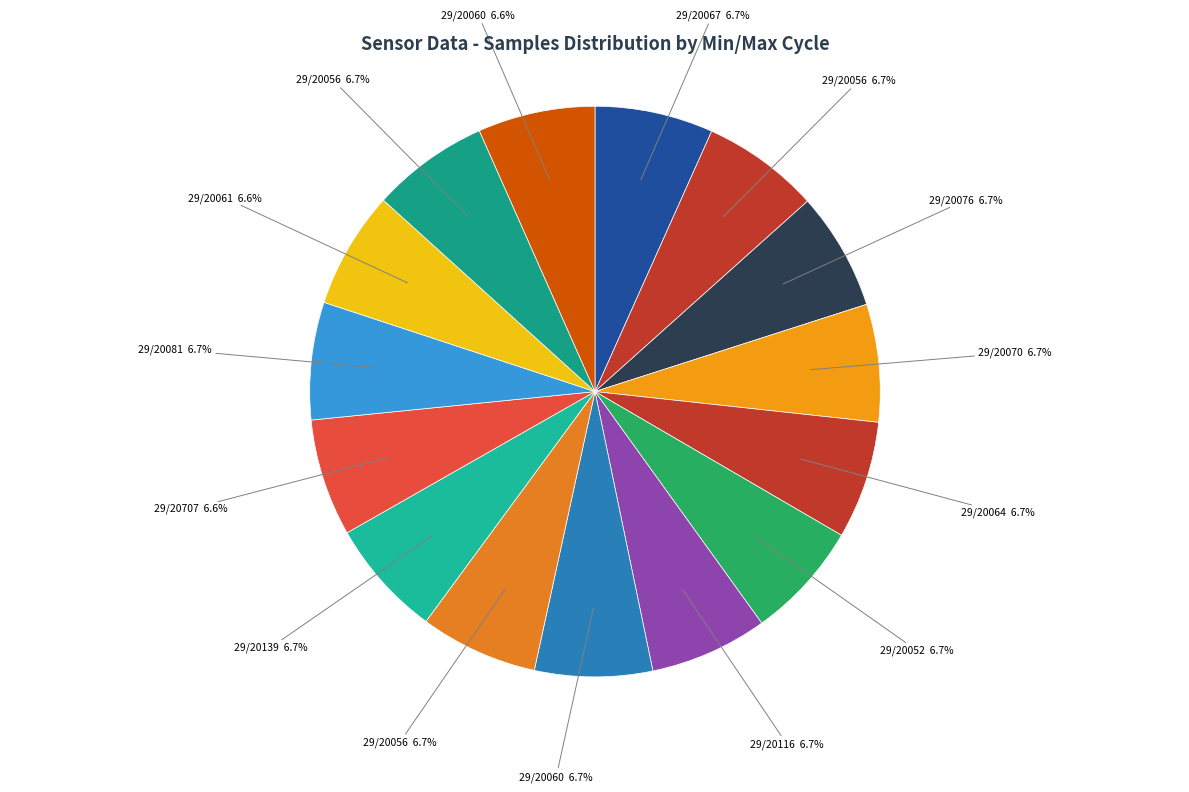

How many slices are in this pie chart?

15